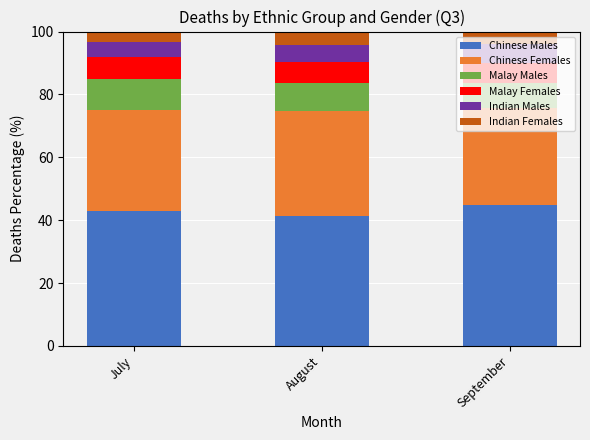

What is the highest value of the Chinese Males series?

44.7